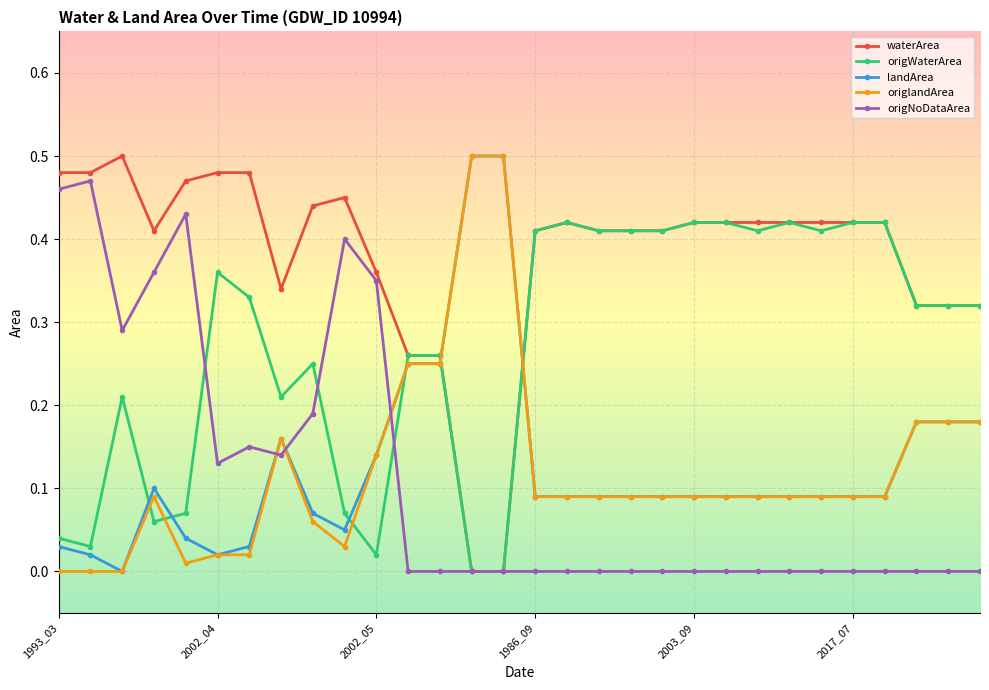

How many lines are shown in the chart?

5